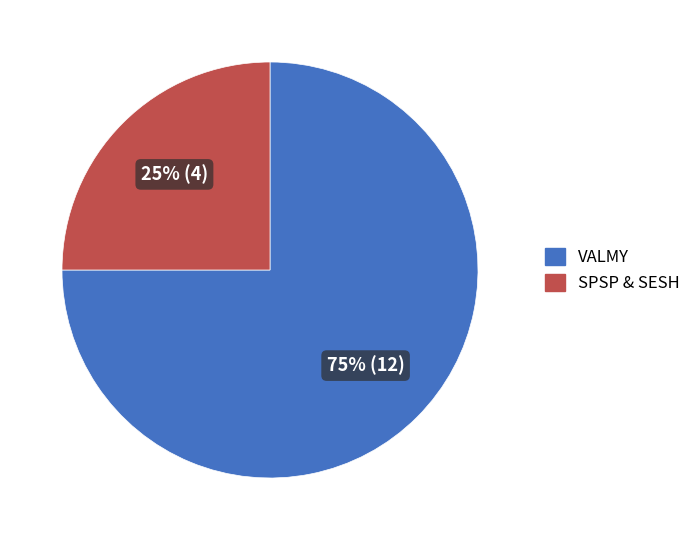

How many slices are in this pie chart?

2